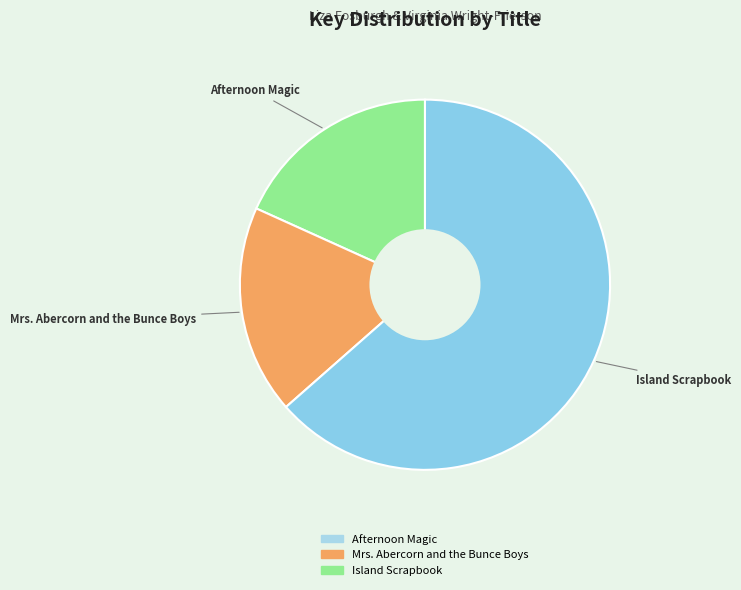

What is the ratio of the value at Mrs. Abercorn and the Bunce Boys to the value at Afternoon Magic?

1.0